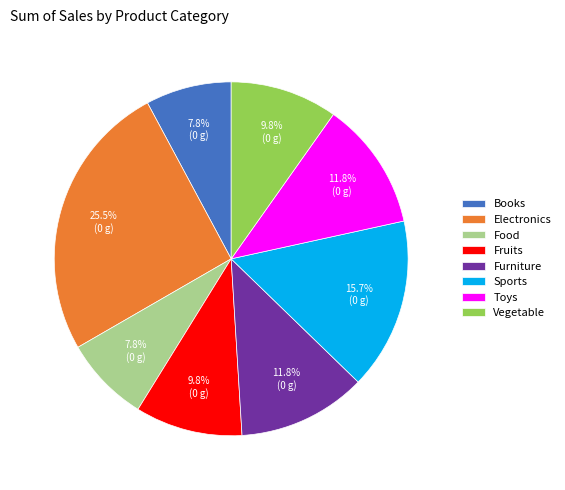

Between Fruits and Sports, which is larger?

Sports